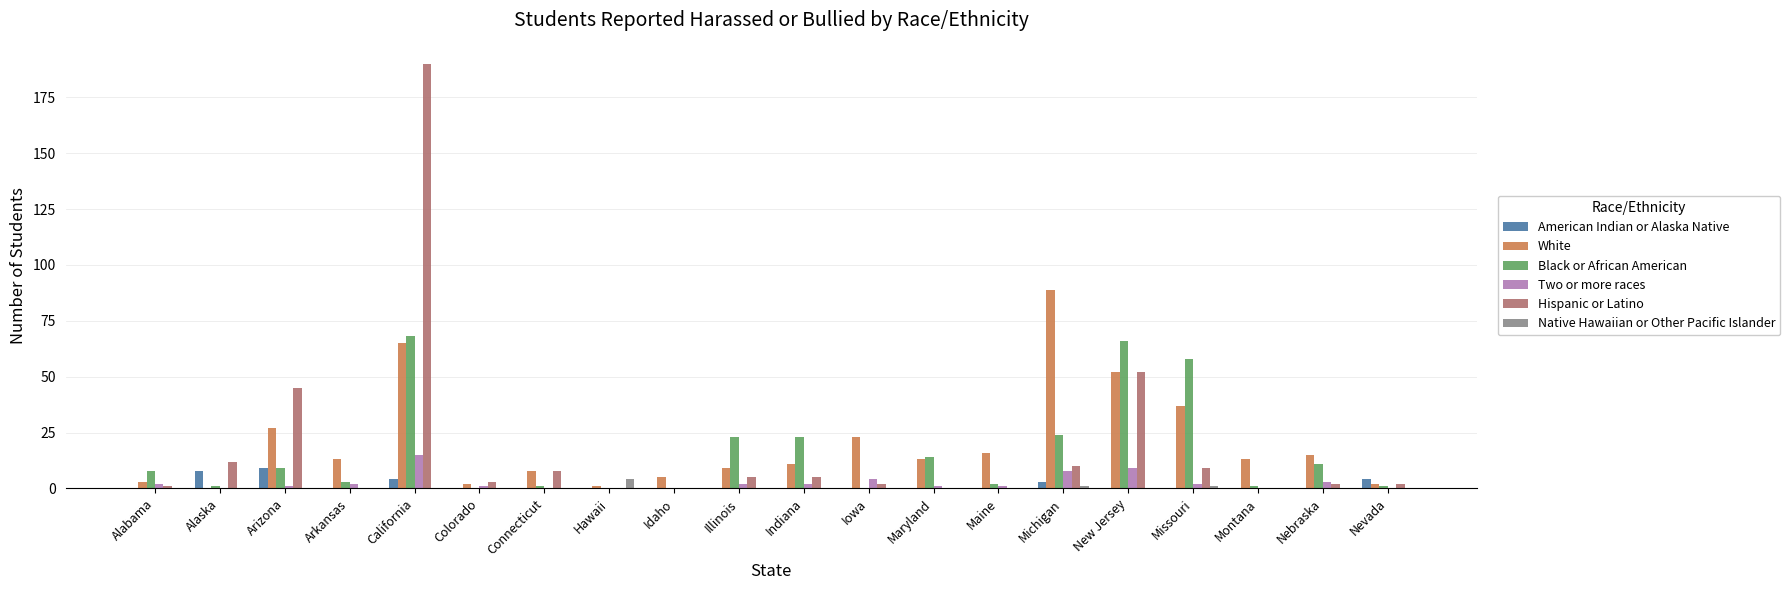

At which category is the sum across all series the highest?

California